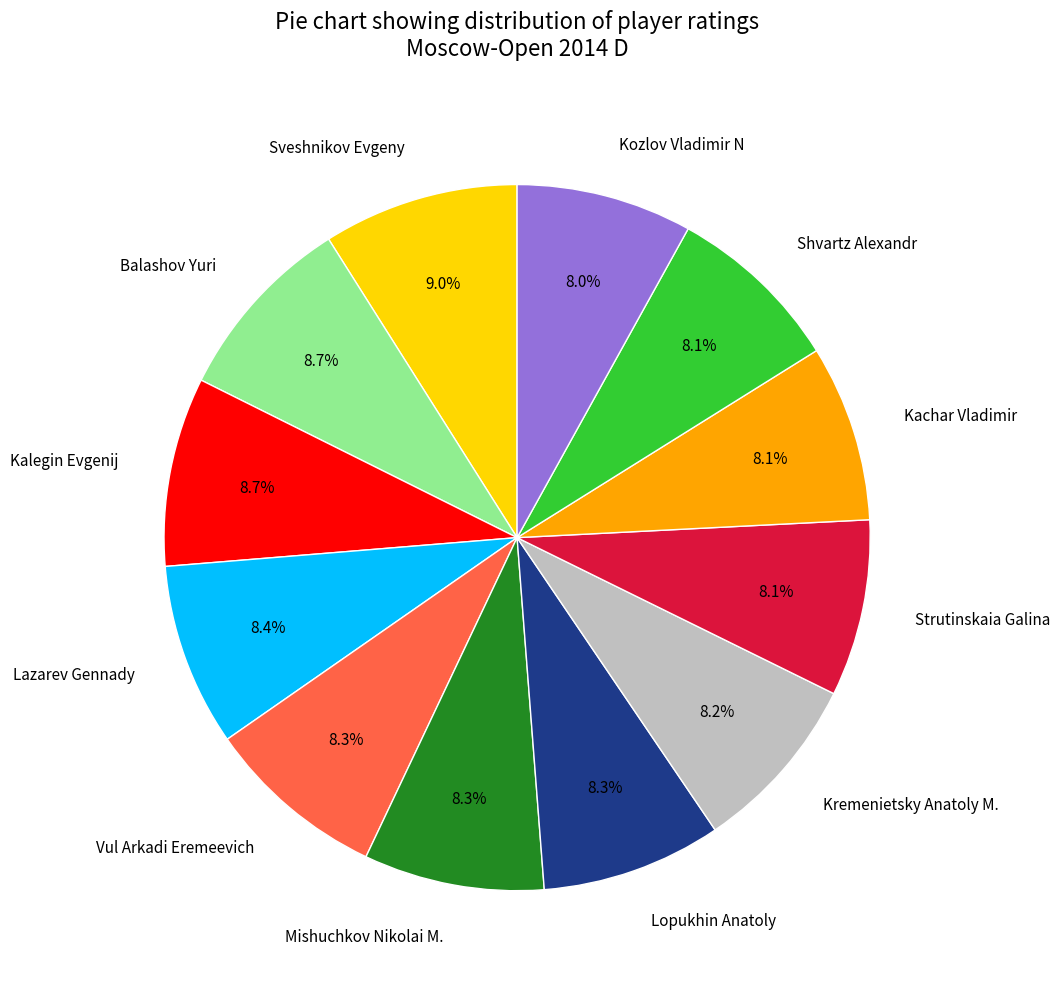

Does Kachar Vladimir represent more than half of the total?

No